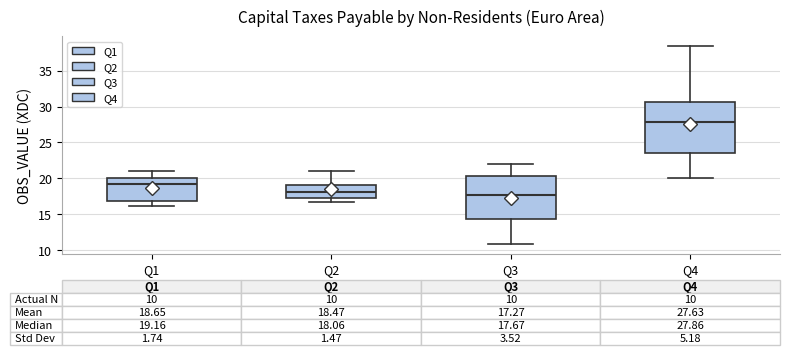

Which box is the tallest, from its lower edge to its upper edge?

Q4